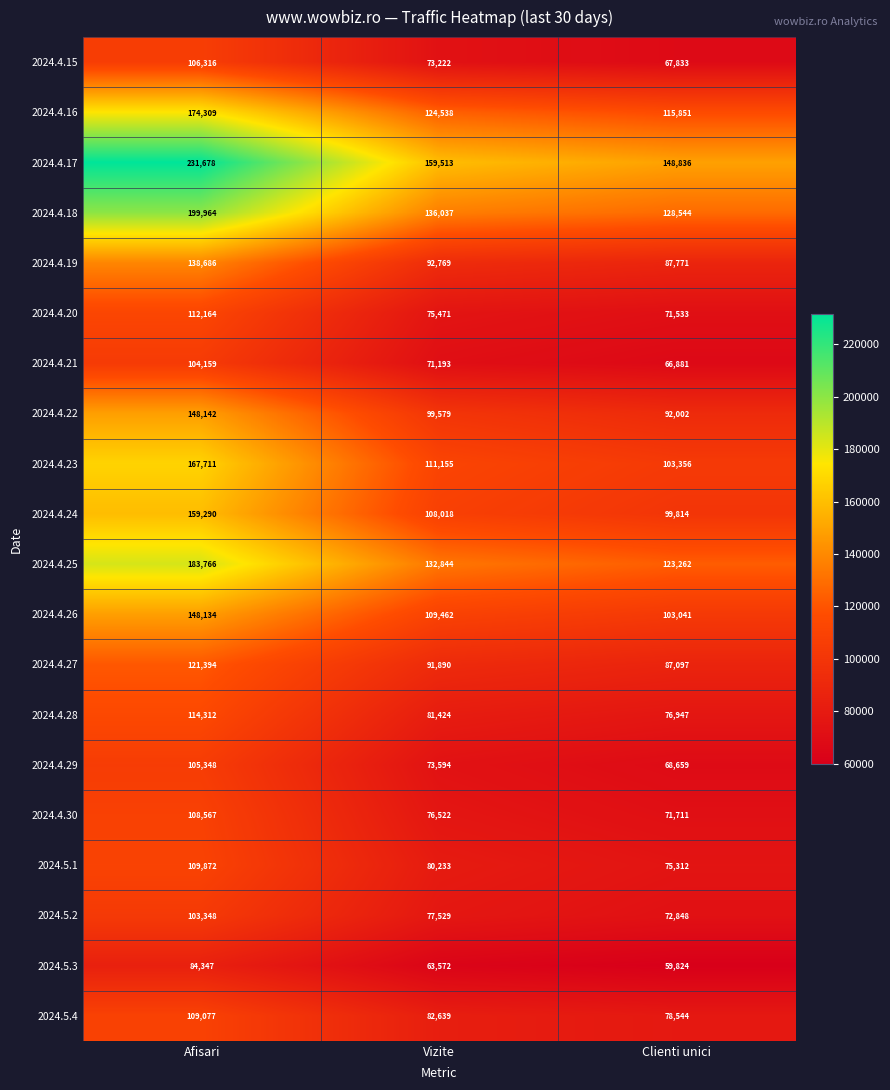

Which category has the highest value across all series?

Afisari